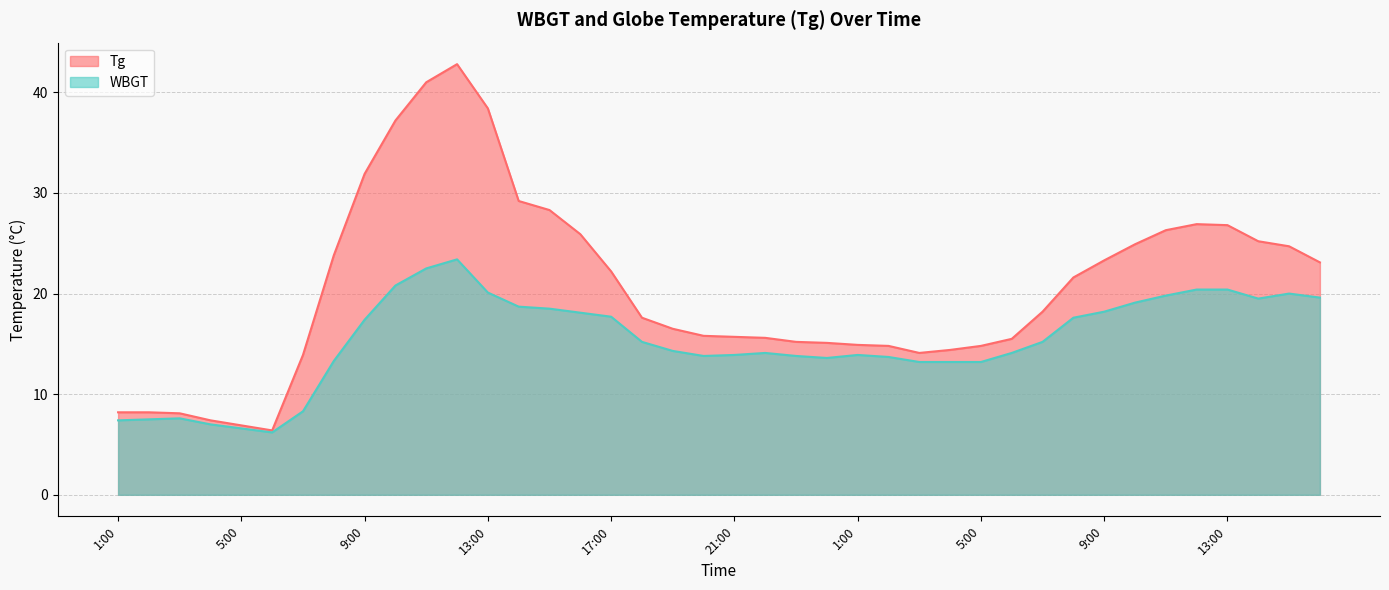

Which series has the largest range (max minus min)?

Tg